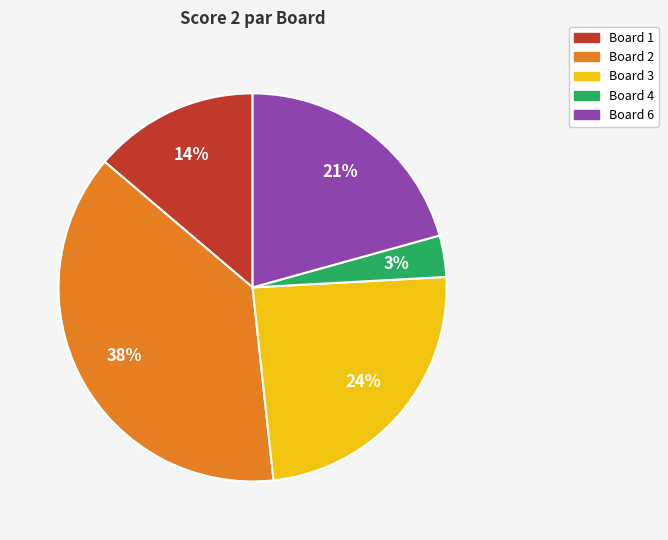

To the nearest percent, what is the average slice percentage?

20%